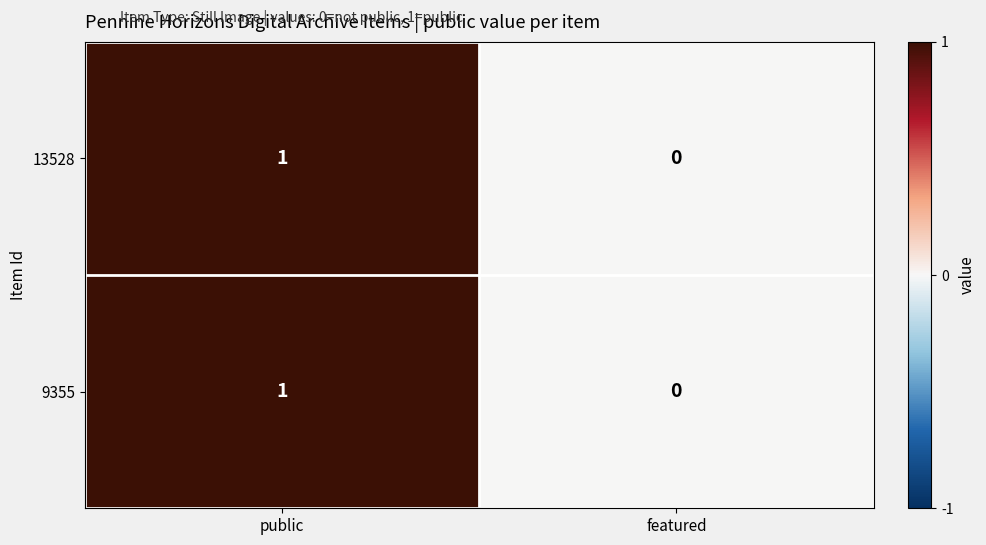

The value of 13528 at featured is 1. True or false?

False